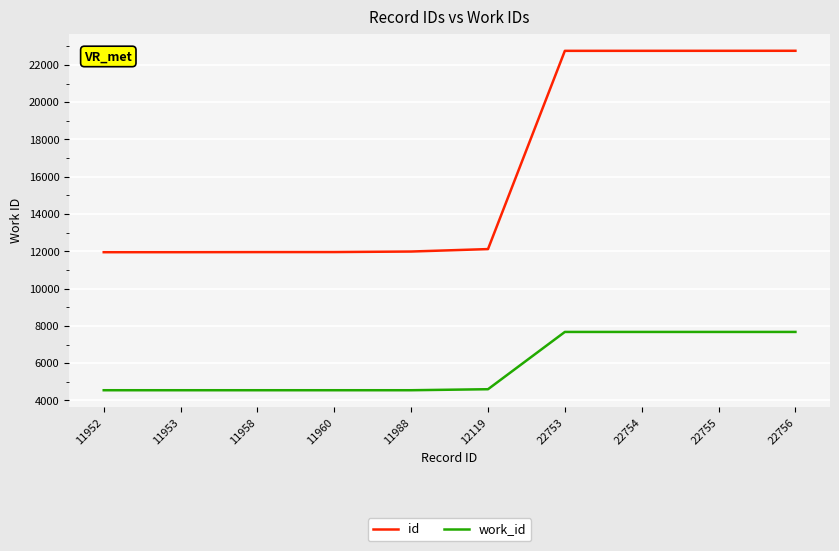

The value of work_id at 22755 is 4535. True or false?

False